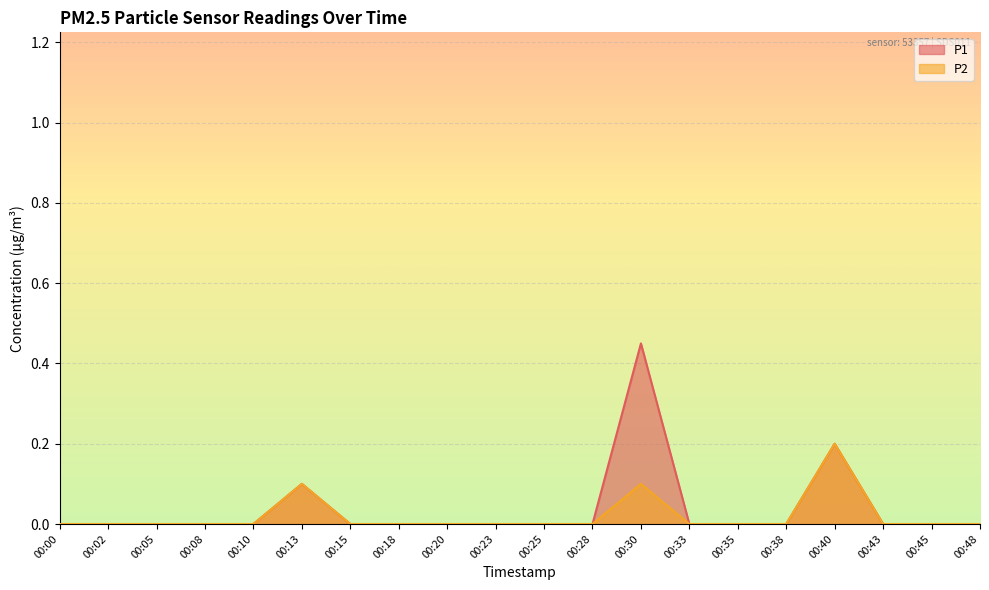

Where is the first local maximum for P2?

00:13